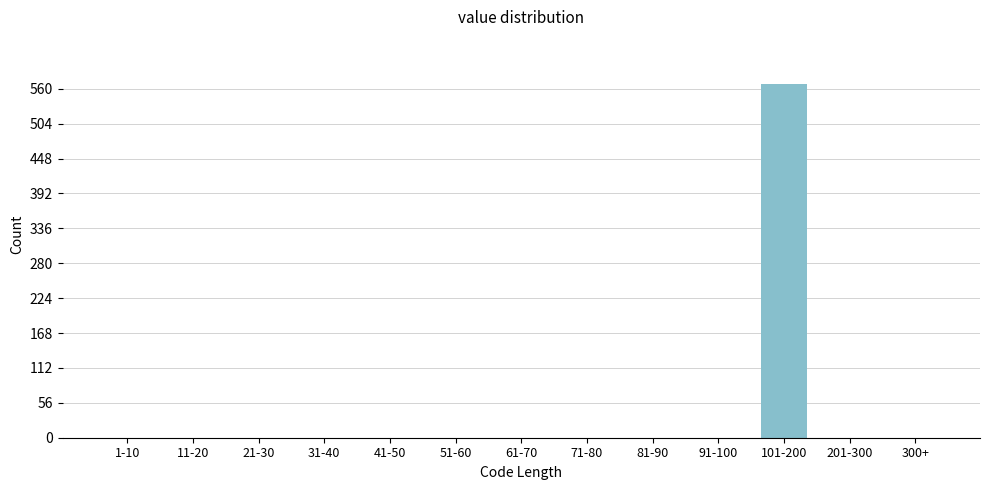

Reading left to right, extract all data points from this chart.

1-10=0	11-20=0	21-30=0	31-40=0	41-50=0	51-60=0	61-70=0	71-80=0	81-90=0	91-100=0	101-200=567	201-300=0	300+=0